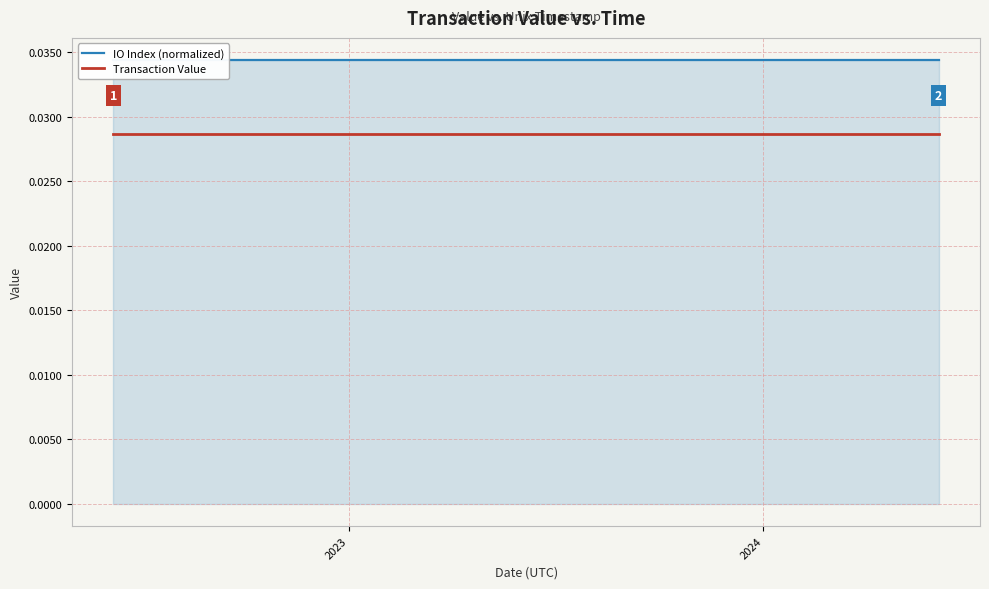

What are all the series names shown in the legend?

IO Index (normalized), Transaction Value